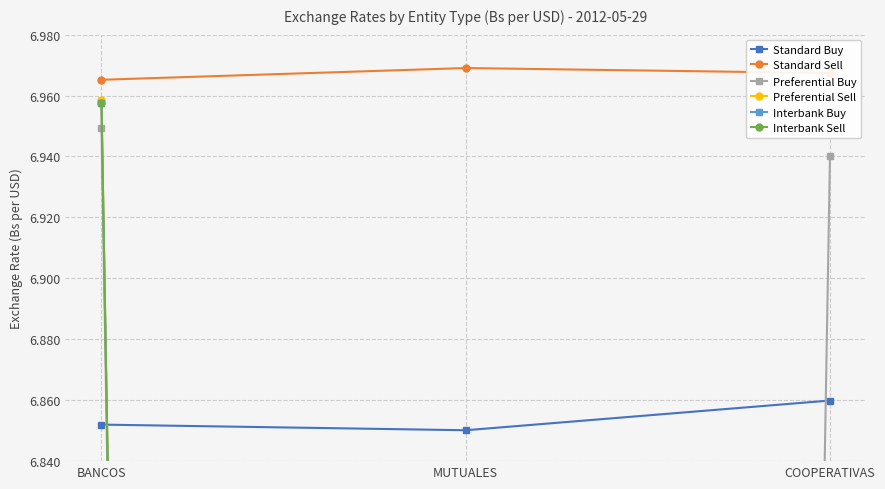

The Preferential Sell series shows 0.0 at COOPERATIVAS. True or false?

True